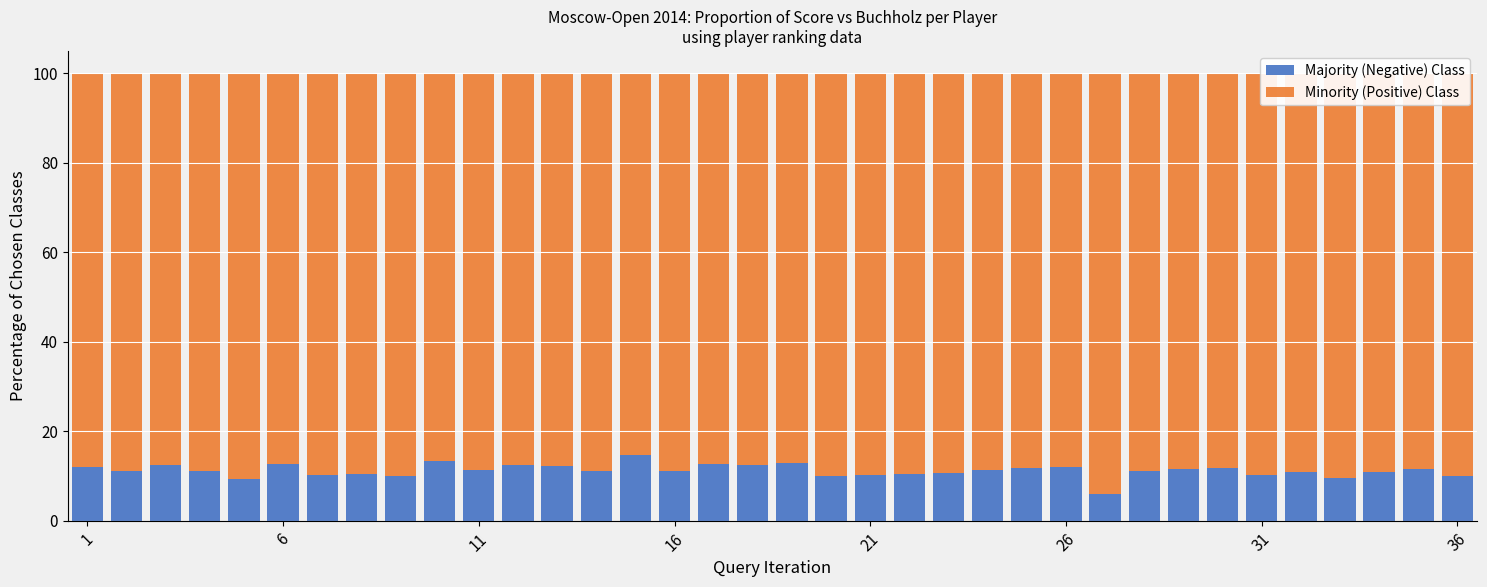

What is the highest value of the Majority (Negative) Class series?

14.6